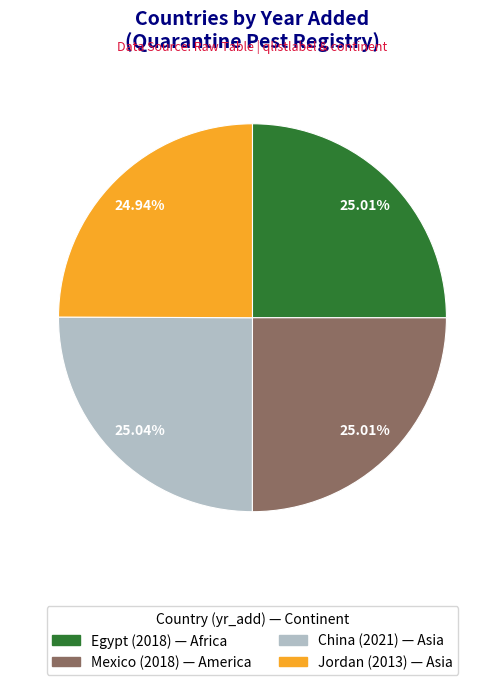

How many segments does this pie chart have?

4